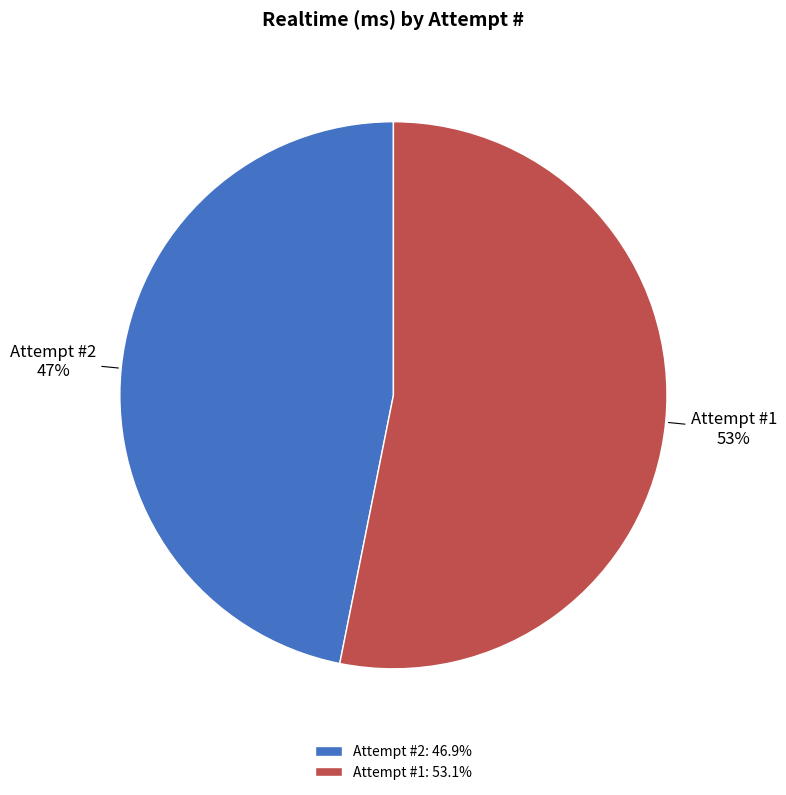

Does any single category account for the majority?

Yes